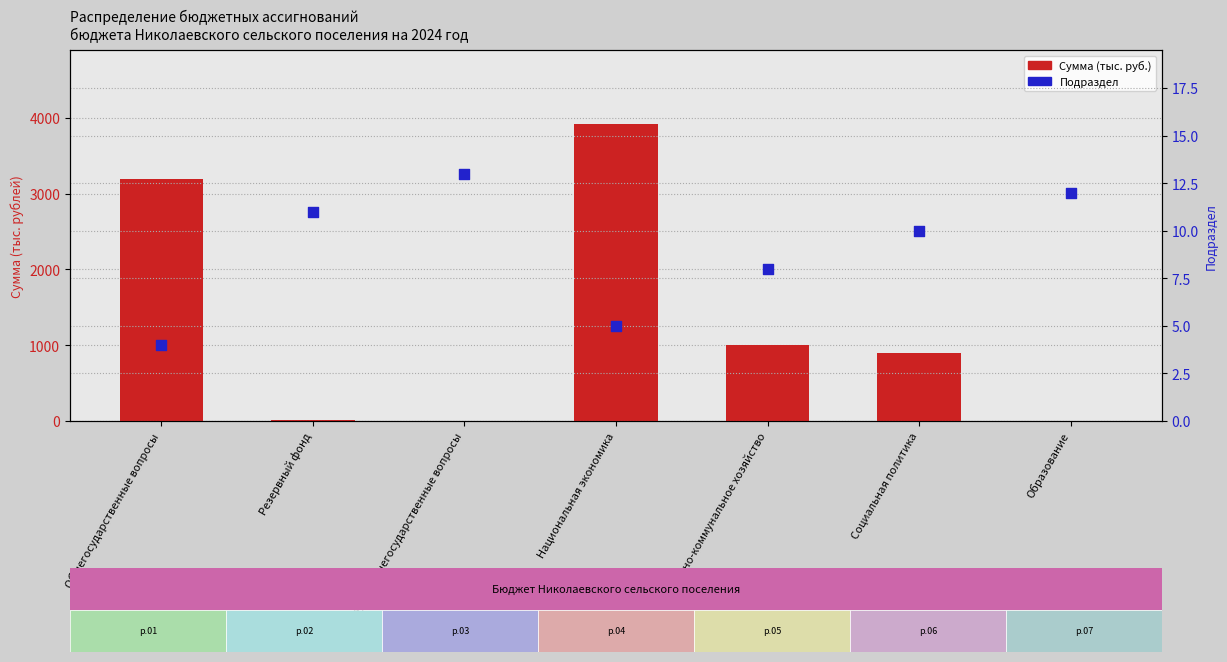

Which series reaches the maximum Y coordinate?

Сумма (тыс. руб.)